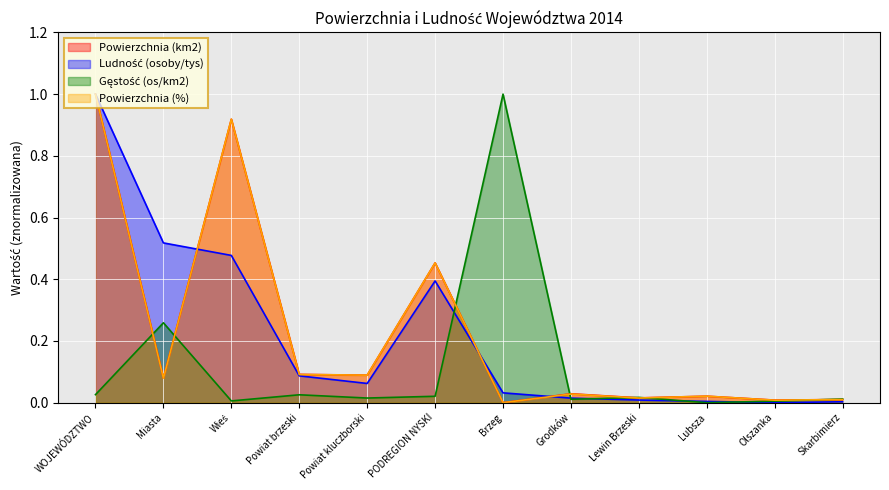

Which category has the lowest value across all series?

Brzeg